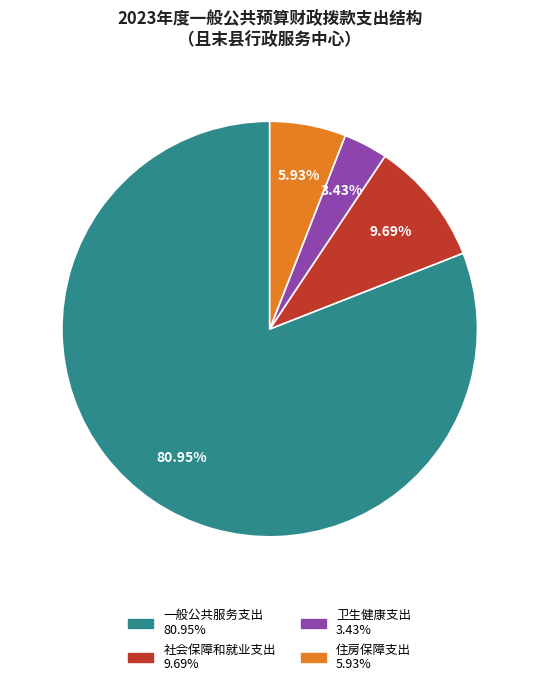

What is the largest slice in the pie chart?

一般公共服务支出